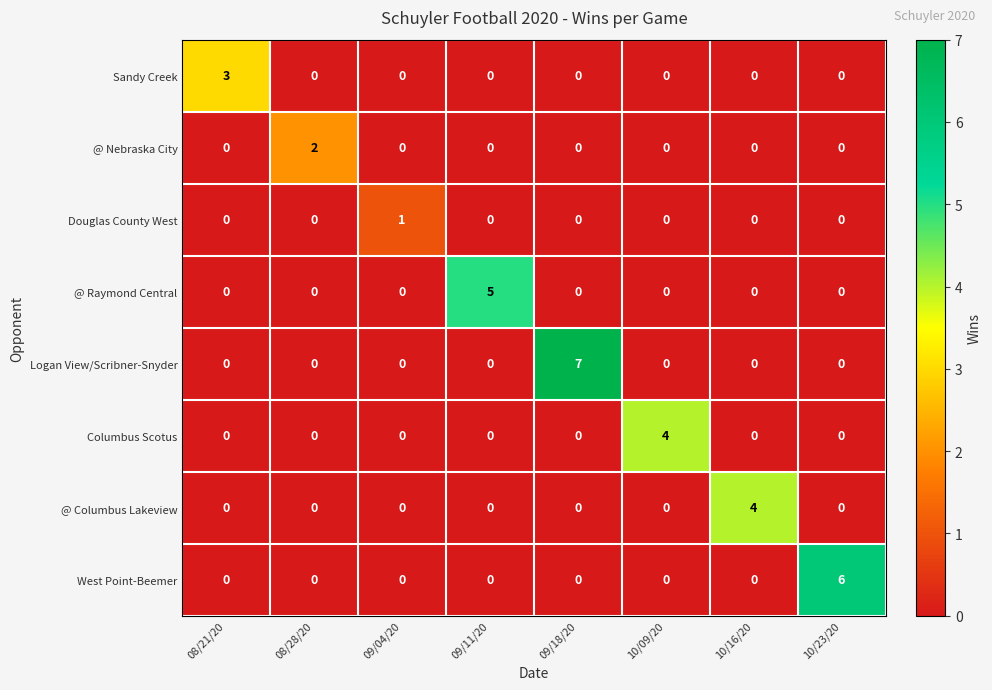

What is the sum of all Columbus Scotus values?

4